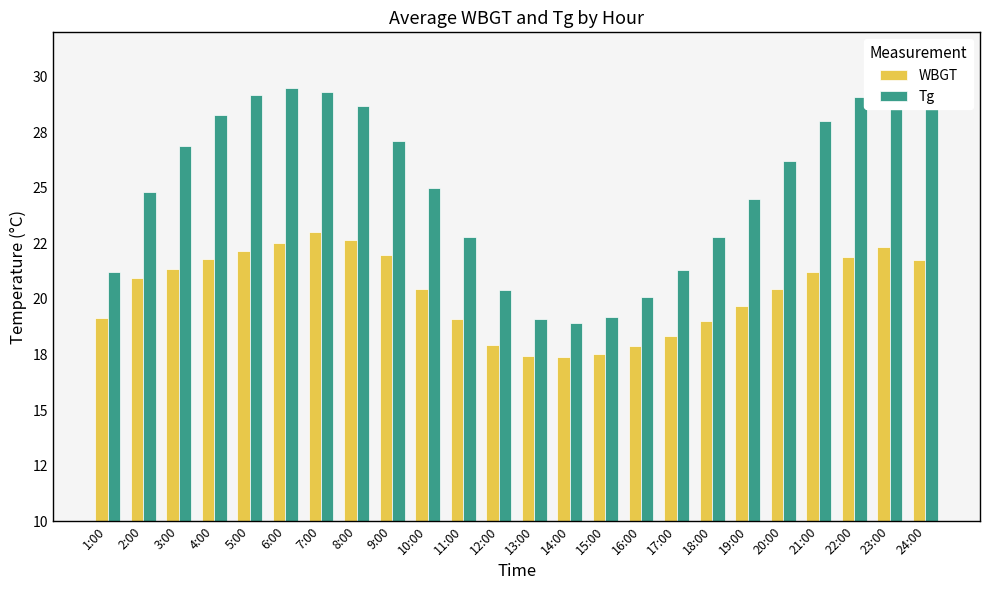

What is the difference between the second highest and minimum values in the Tg series?

10.5